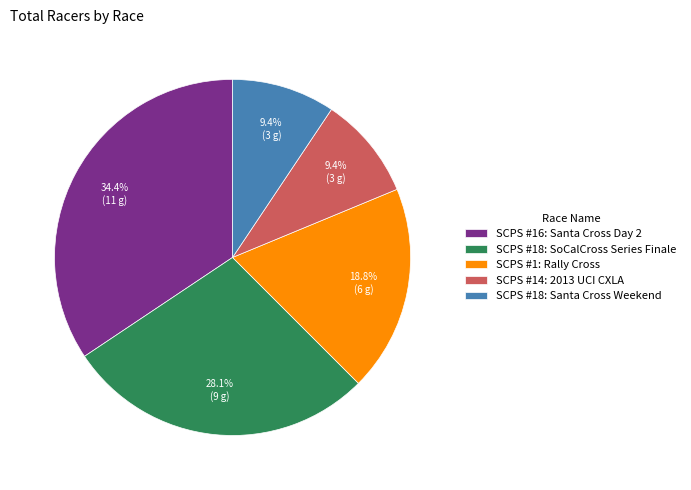

To the nearest percent, what is the difference between the SCPS #1: Rally Cross and SCPS #14: 2013 UCI CXLA slice percentages?

9%